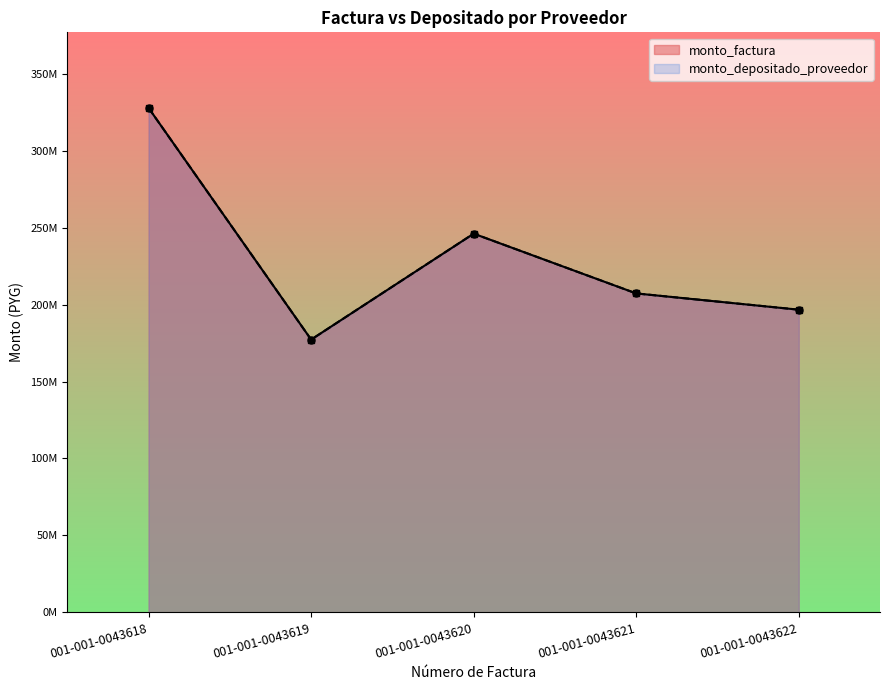

Reading left to right, what are all the values shown in this chart?

monto_factura: 001-001-0043618=327737000	001-001-0043619=177236519	001-001-0043620=246078000	001-001-0043621=207236484	001-001-0043622=196671416
monto_depositado_proveedor: 001-001-0043618=327737000	001-001-0043619=177236519	001-001-0043620=246078000	001-001-0043621=207236484	001-001-0043622=196671416